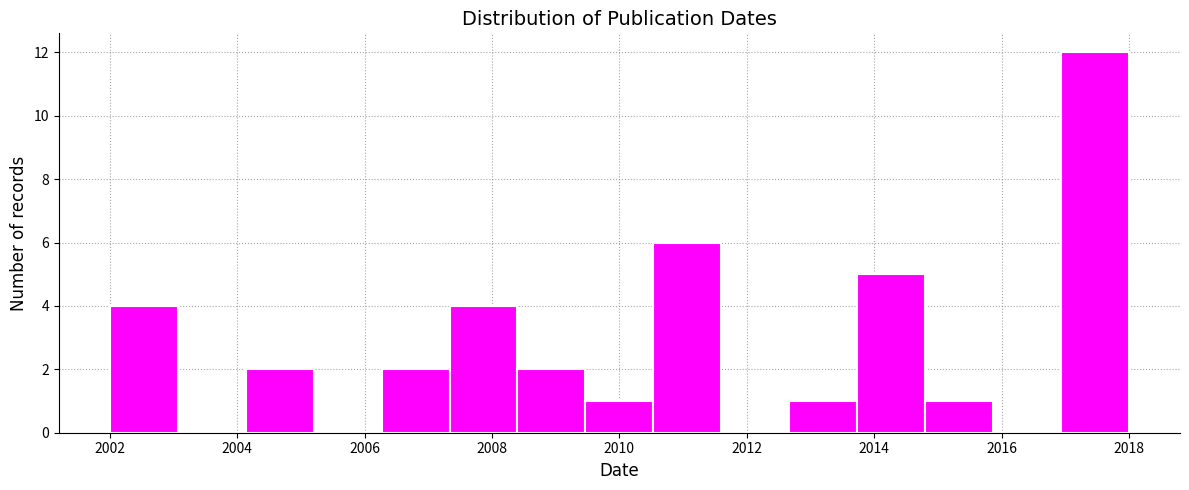

How tall is the bar that spans 2009.4 to 2010.6 on the x-axis? Neither the bar edges nor the heights are printed on the chart, so give them approximately, as read against the axes.

1